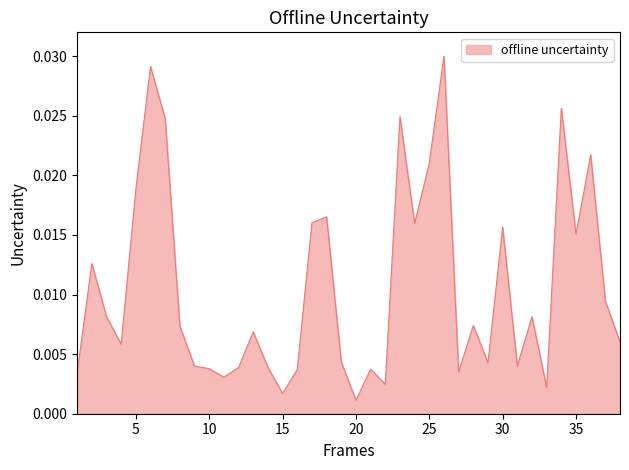

Which category has the lowest value across all series?

20